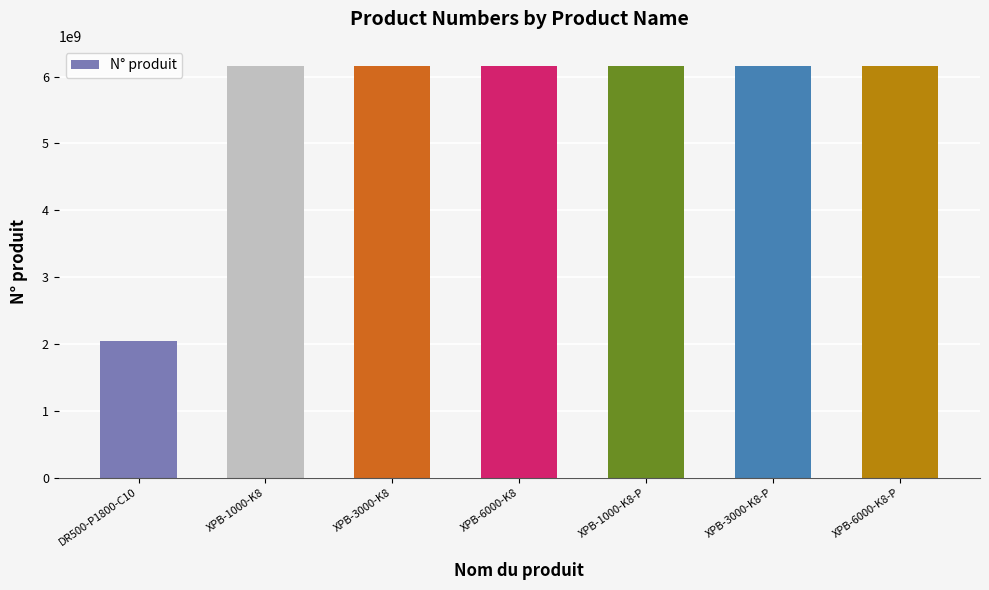

What value does the data have at XPB-3000-K8-P, to the nearest 100?

6151763300